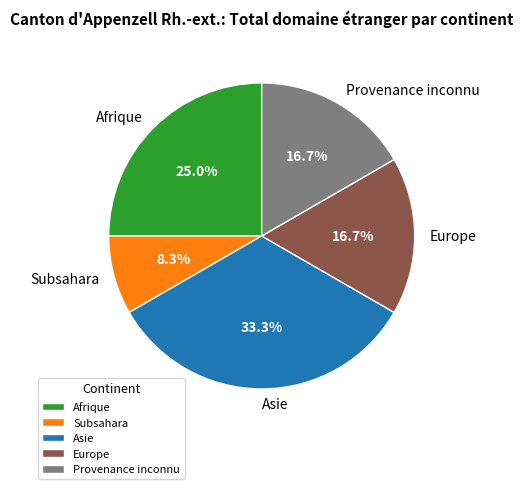

How many segments does this pie chart have?

5